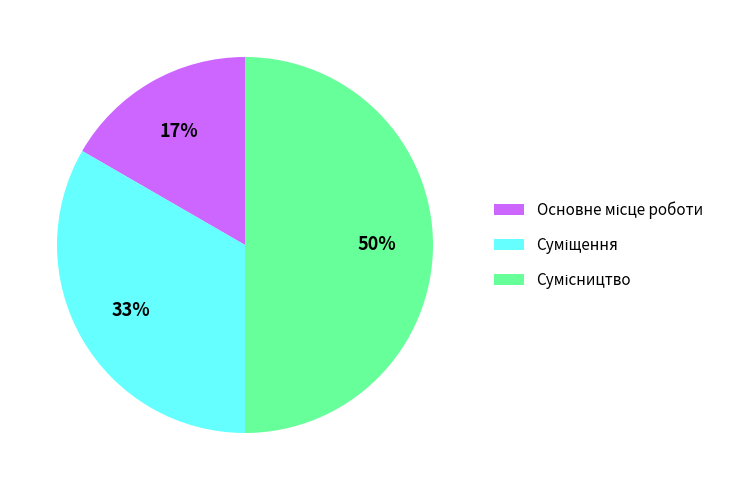

To the nearest percent, what is the average slice percentage?

33%